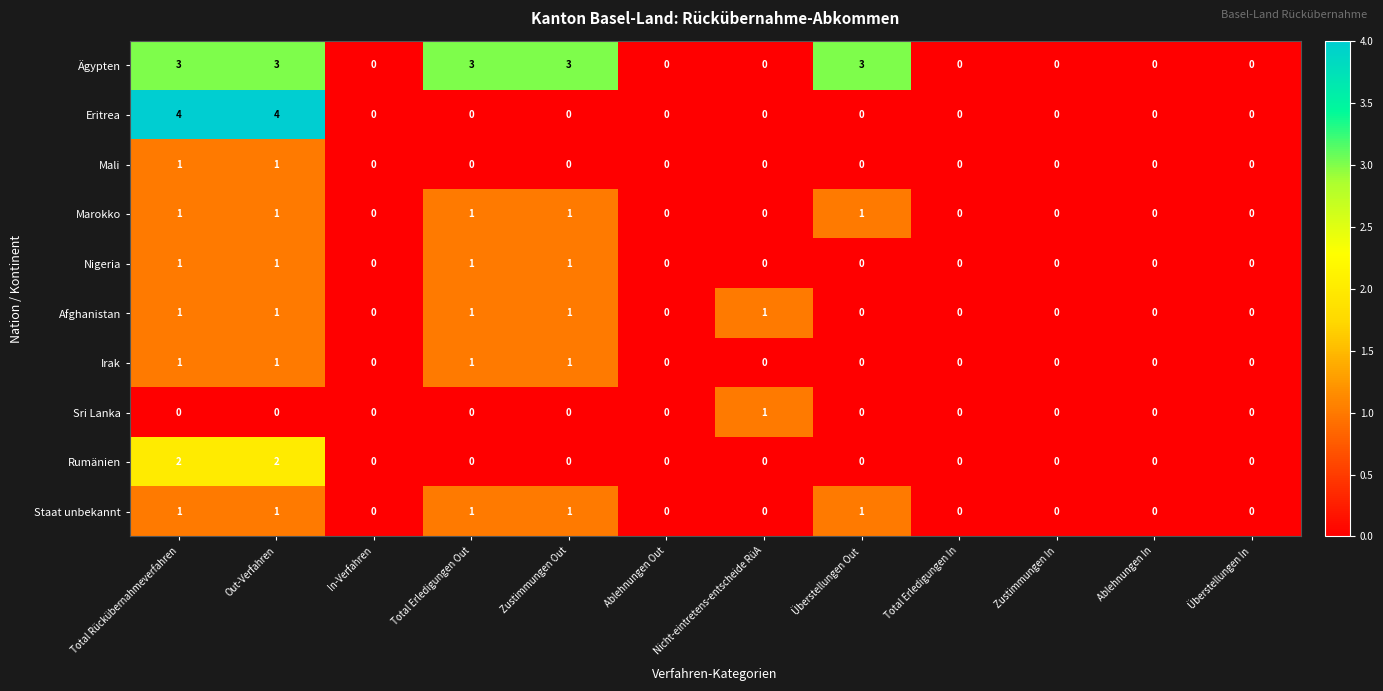

Which series has the widest spread of values?

Eritrea